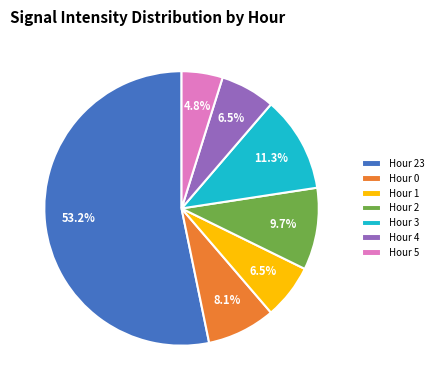

To the nearest percent, what portion does Hour 5 represent?

5%